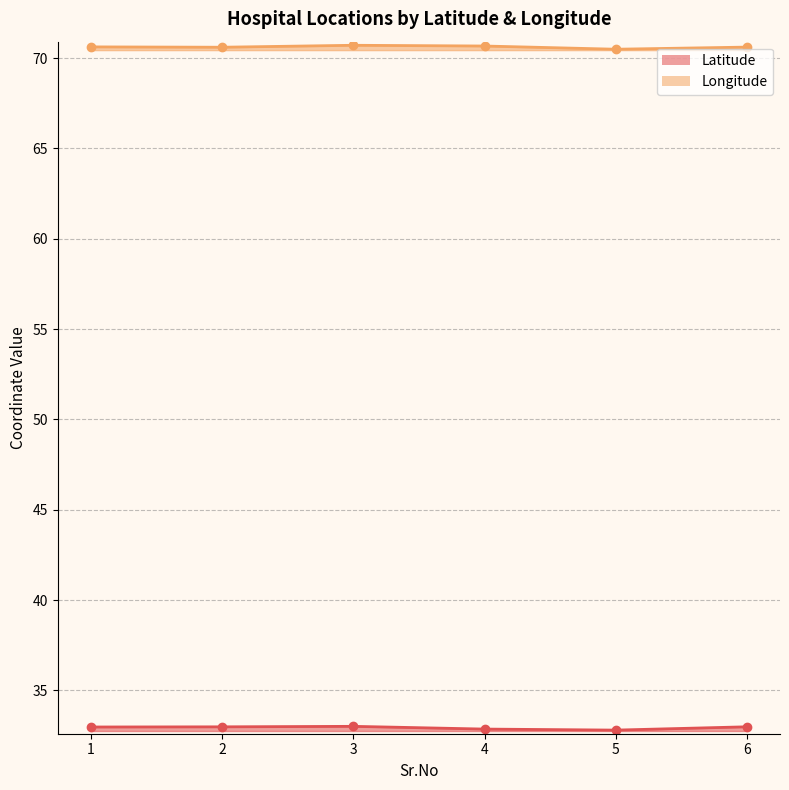

Where is the first local maximum for Longitude?

3